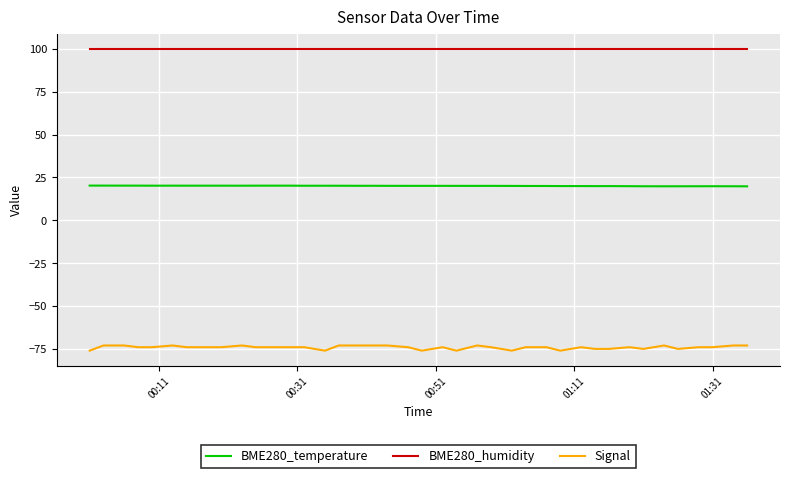

Rank the series by their average value, from lowest to highest.

Signal, BME280_temperature, BME280_humidity